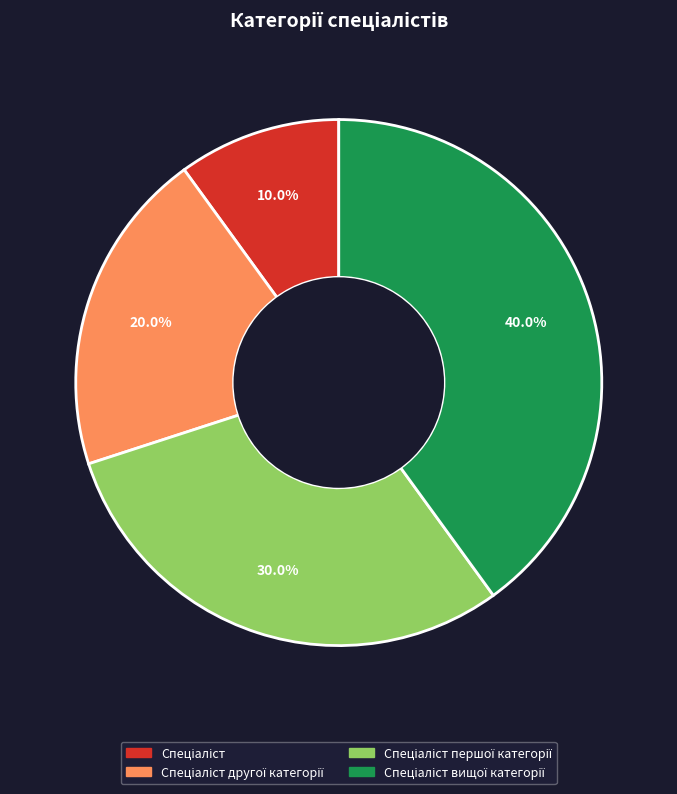

Is there a majority slice in this chart?

No